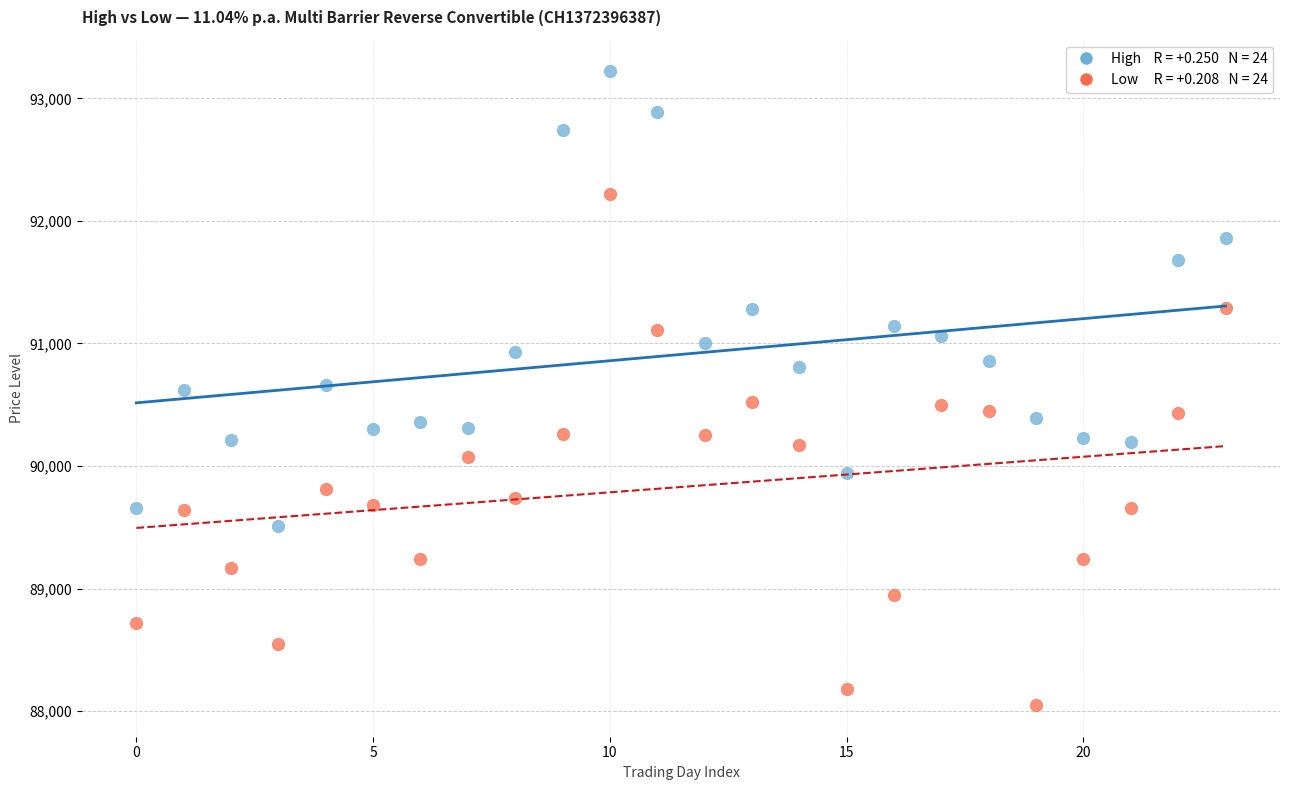

Across all data points, what is the range of Y values (max minus min)?

5170